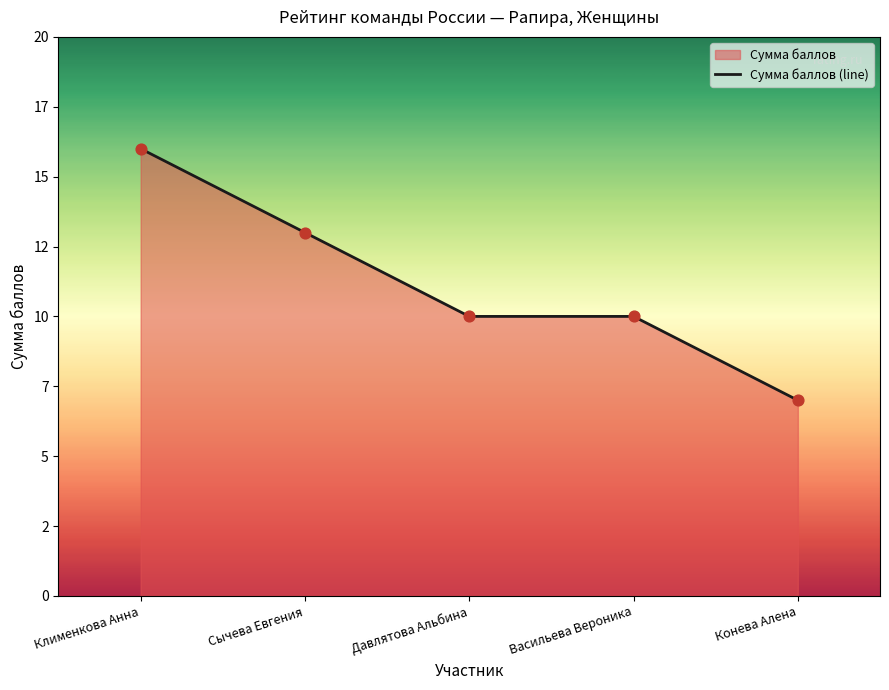

What is the change in value from Васильева Вероника to Конева Алена?

-3